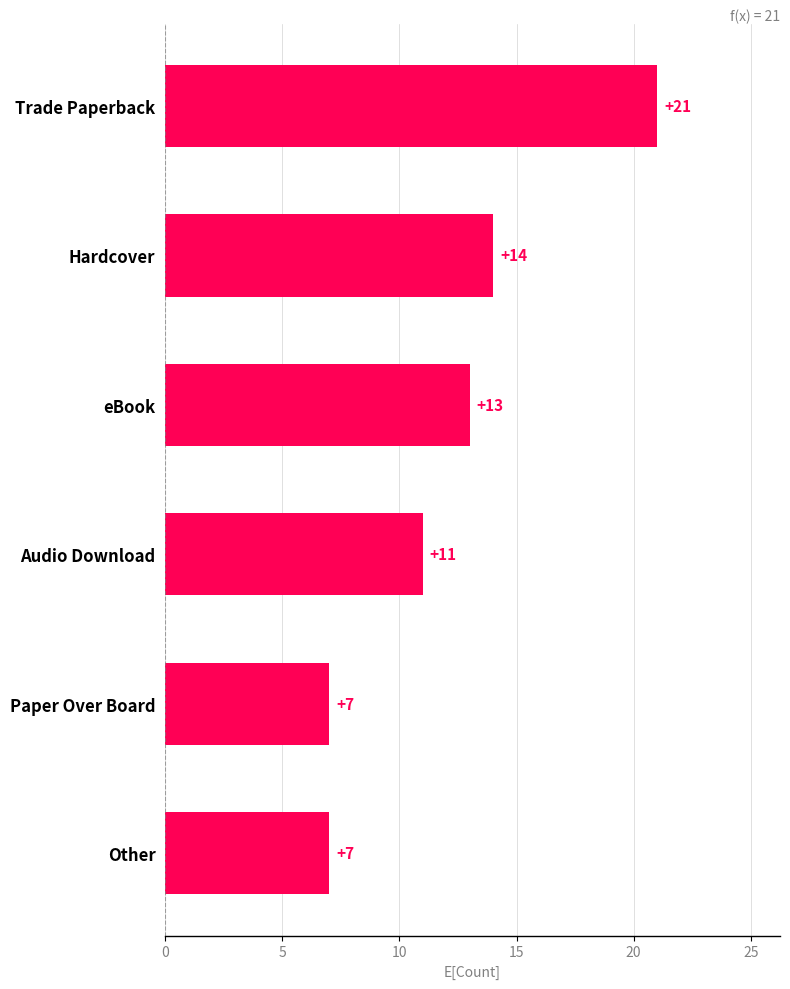

Reading bottom to top, what are all the values shown in this chart?

Other=7	Paper Over Board=7	Audio Download=11	eBook=13	Hardcover=14	Trade Paperback=21